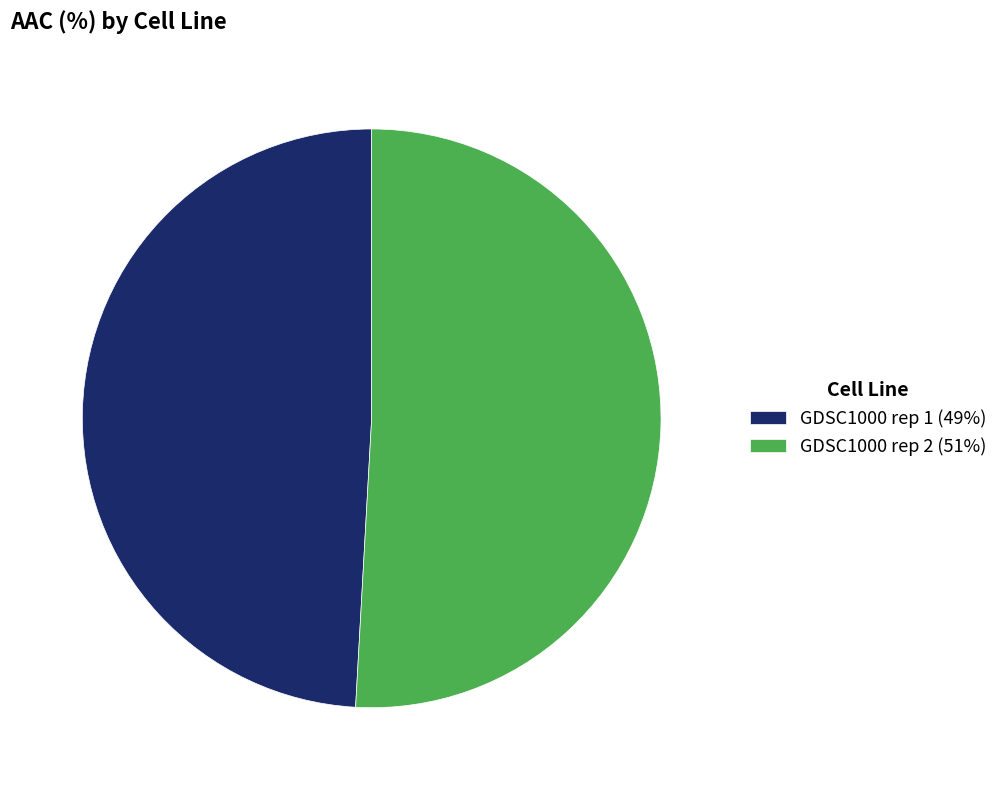

How many slices are in this pie chart?

2